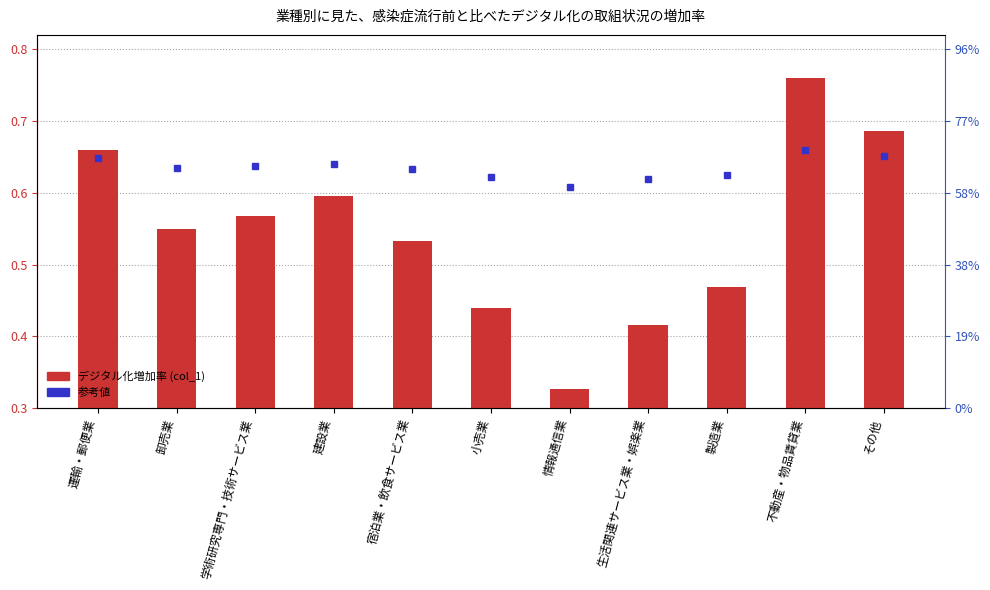

What is the approximate value at 製造業?

0.5